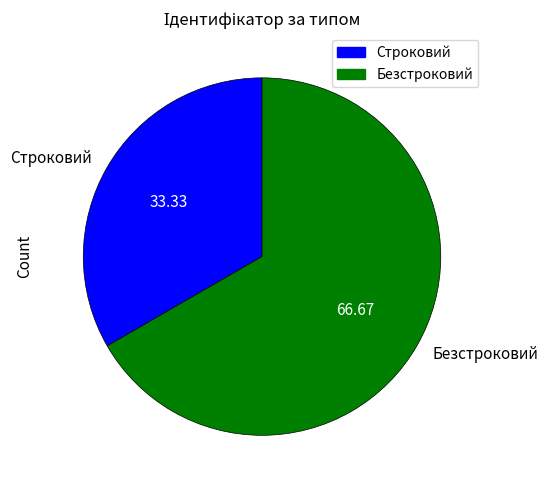

Count the number of slices in the pie.

2